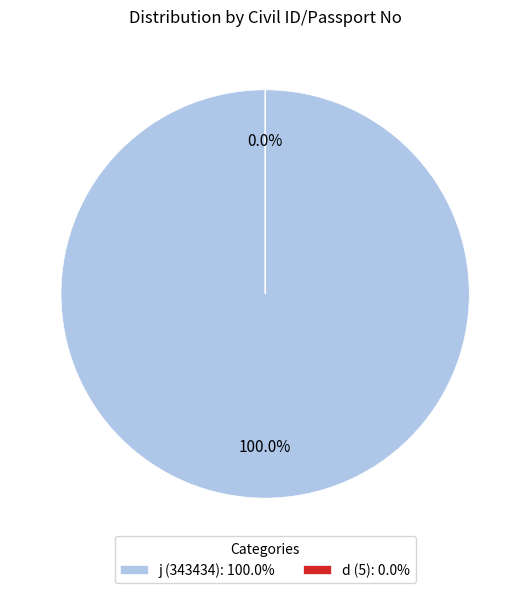

Does any single category account for the majority?

Yes